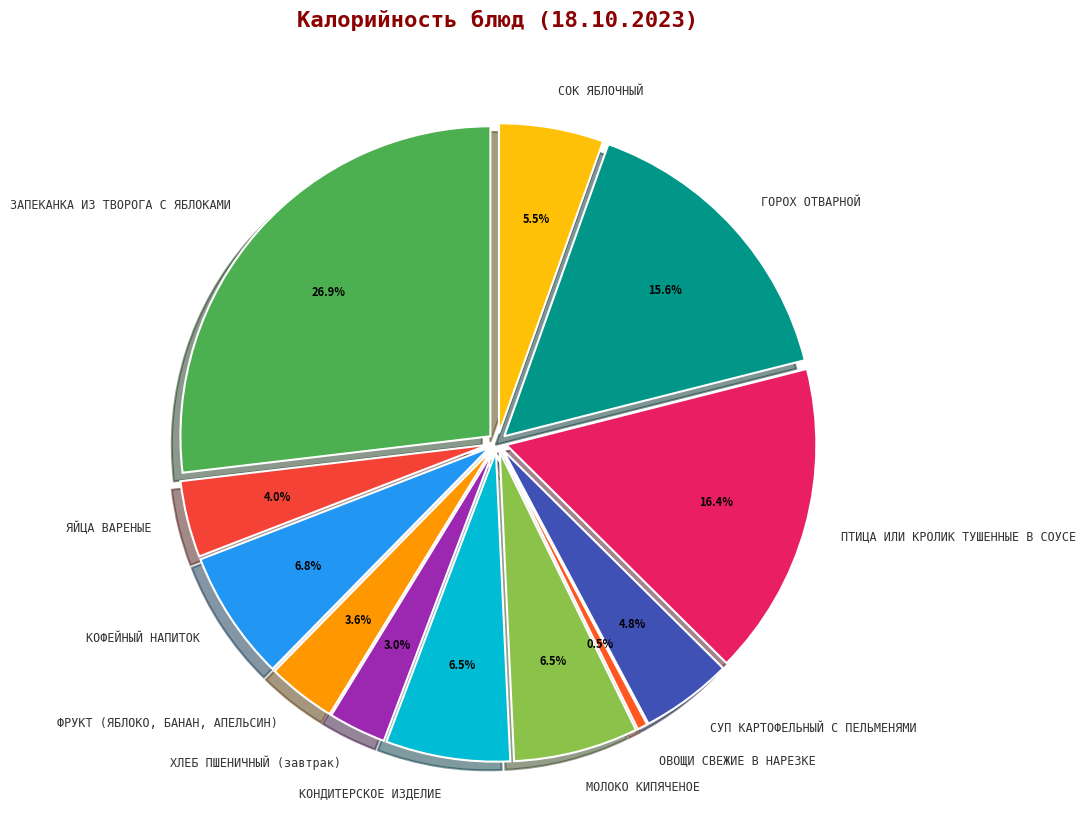

Which category has the biggest portion of the pie?

ЗАПЕКАНКА ИЗ ТВОРОГА С ЯБЛОКАМИ